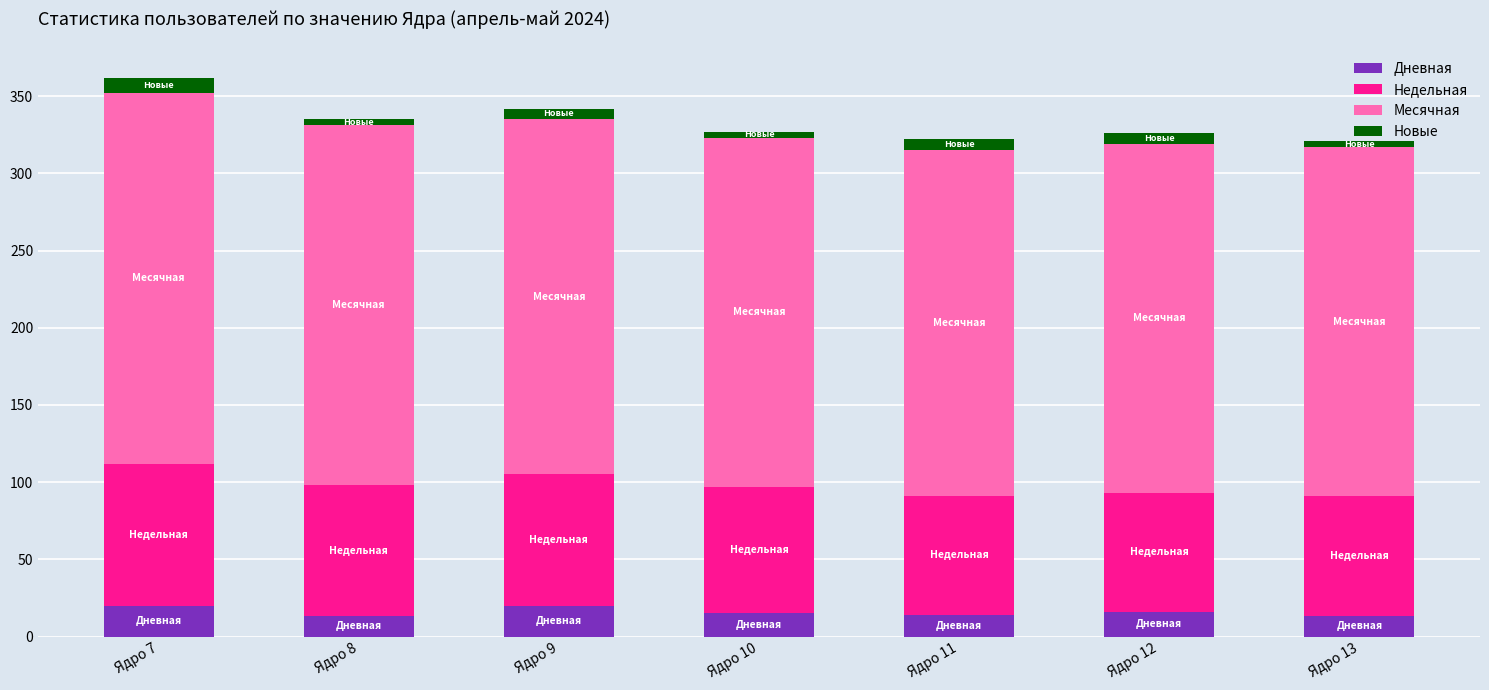

What is the highest value of the Дневная series?

20